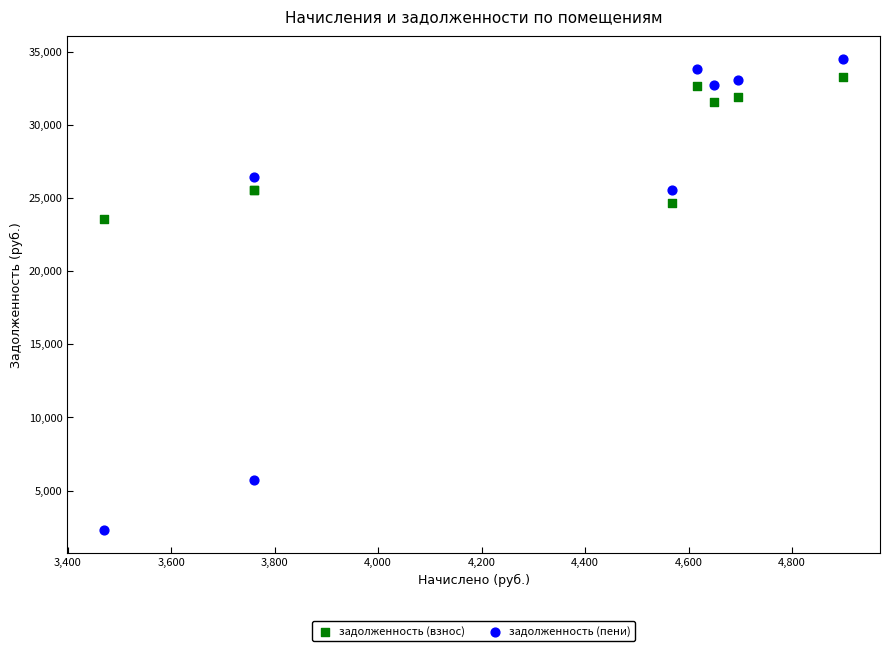

In the задолженность (взнос) series, what Y value is closest to 28401?

25516.0